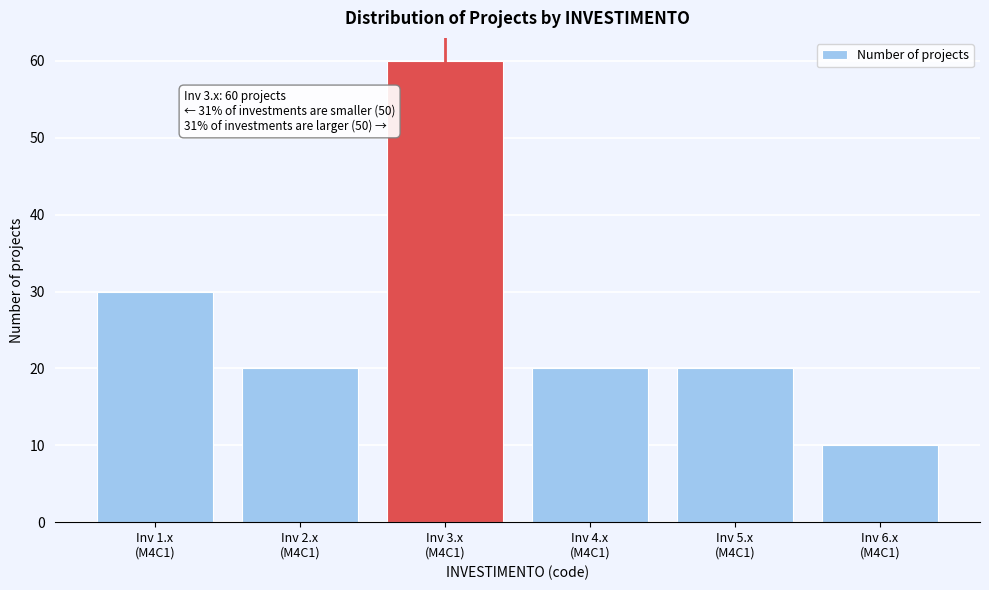

Reading left to right, list all the values displayed in this chart.

30	20	60	20	20	10